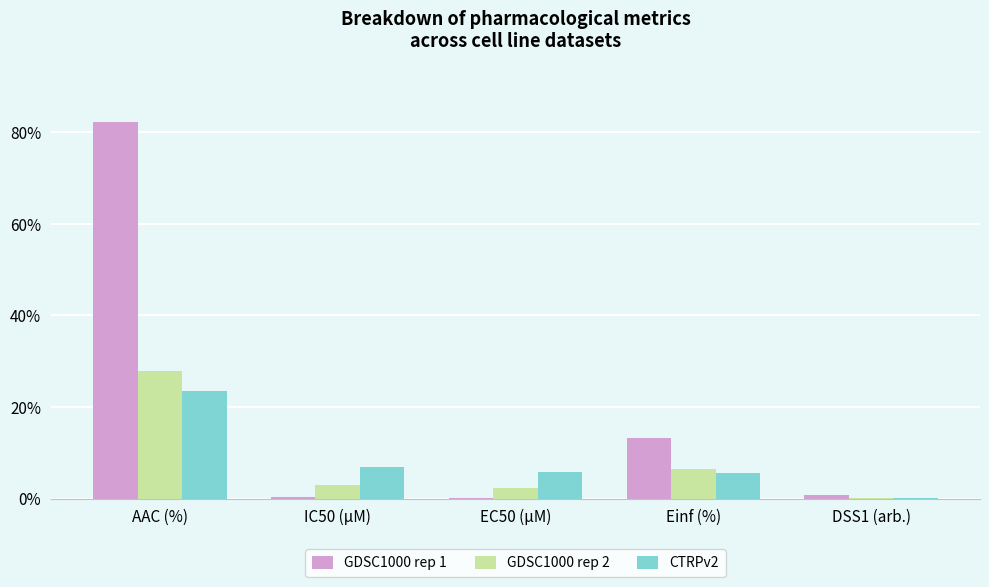

Where is GDSC1000 rep 1 nearest to the value 41?

Einf (%)